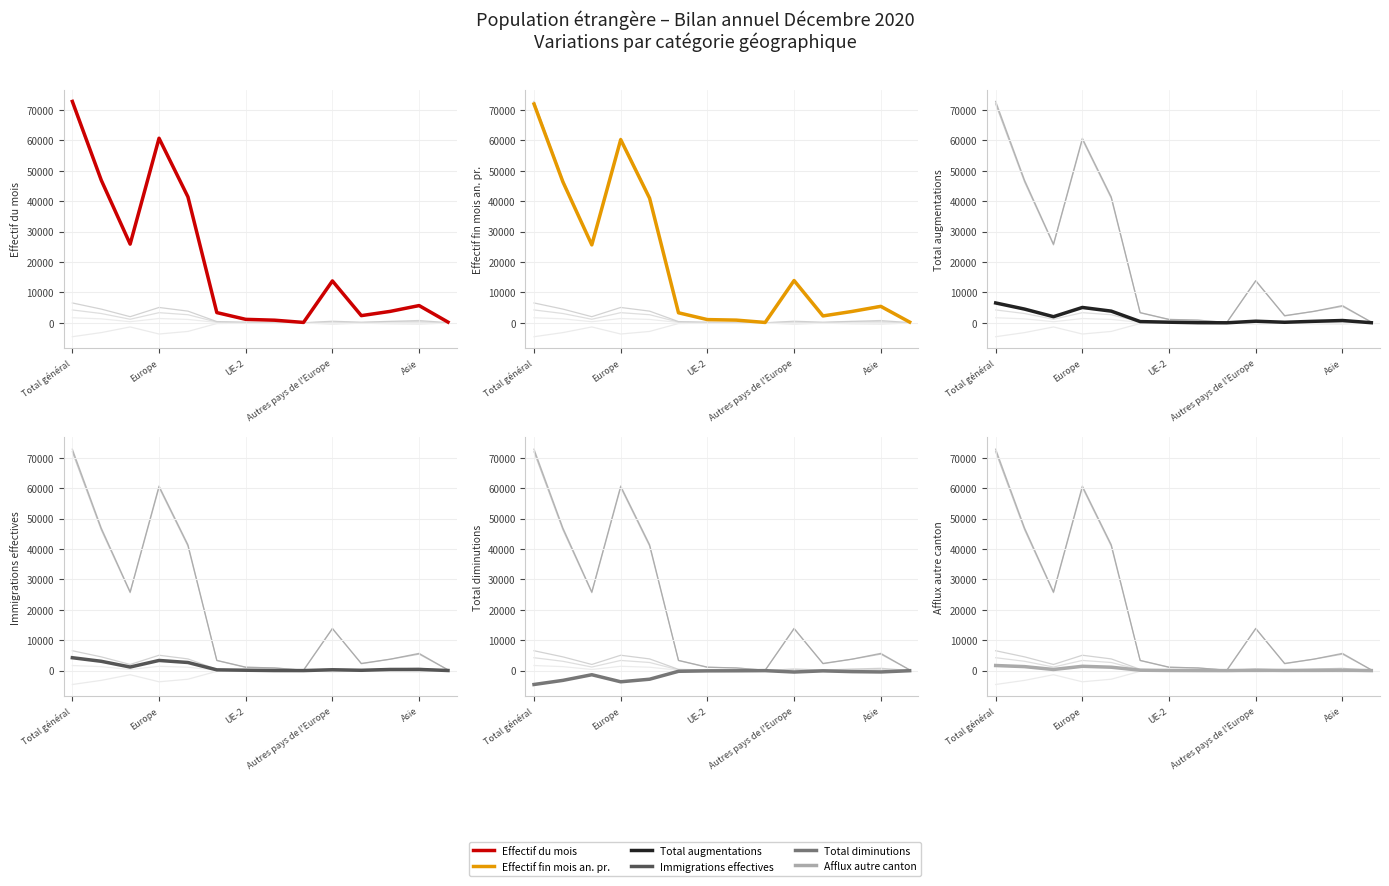

At which category does the chart reach its minimum across all series?

Total général